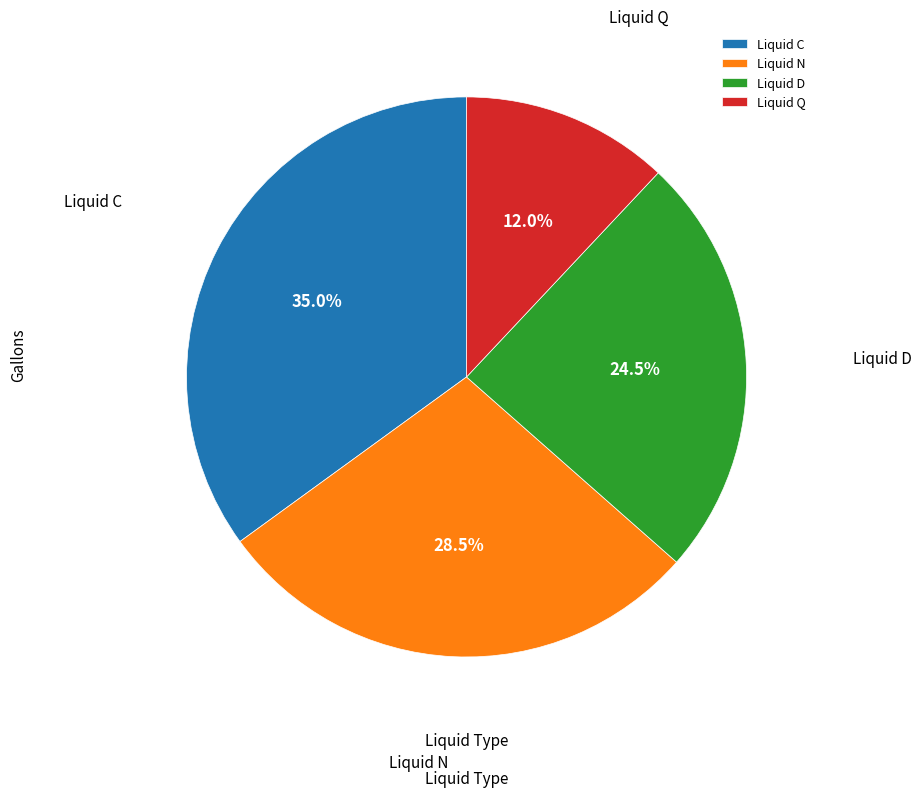

True or false: Liquid Q accounts for 12% of the total.

True